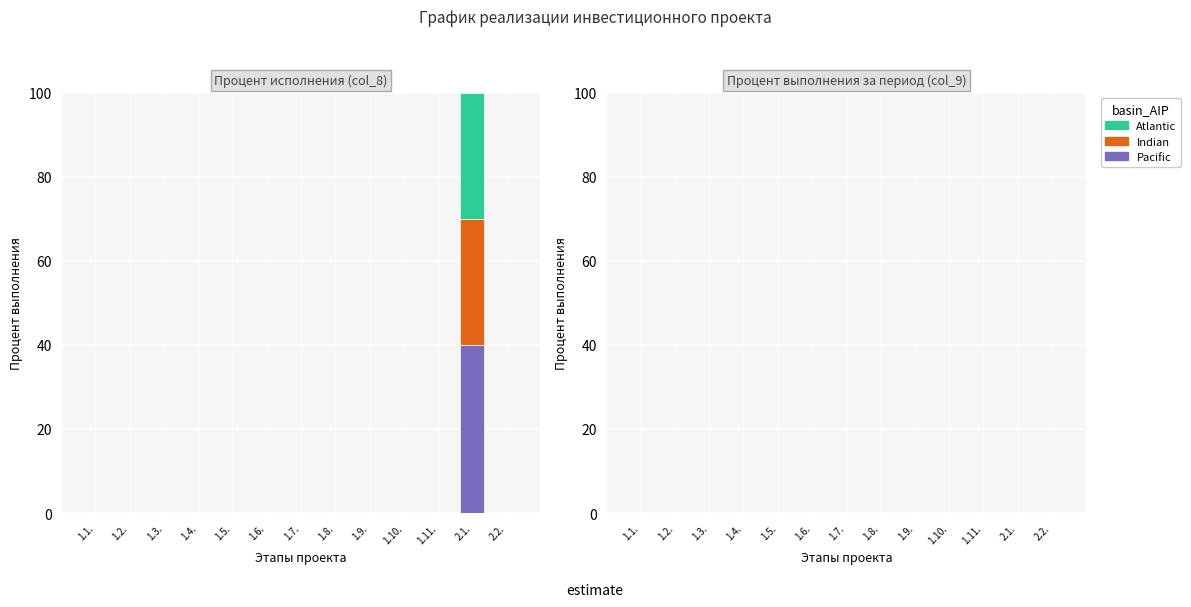

At which category is the sum across all series the highest?

2.1.